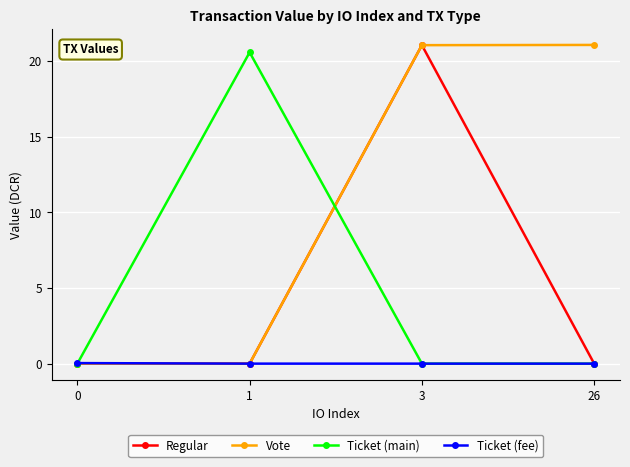

Which series changed the most between 3 and 26?

Regular